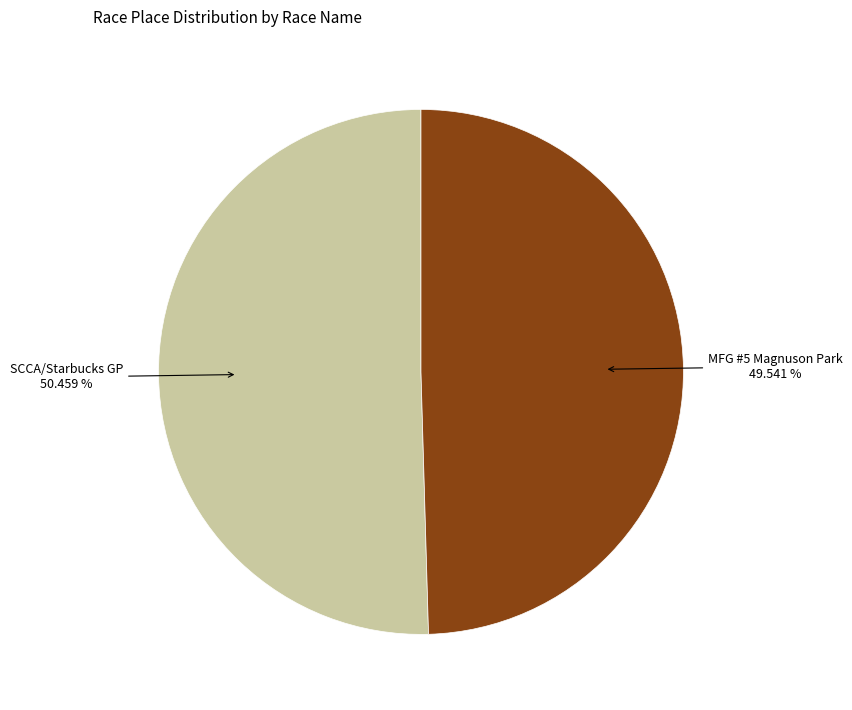

Does any single category account for the majority?

Yes